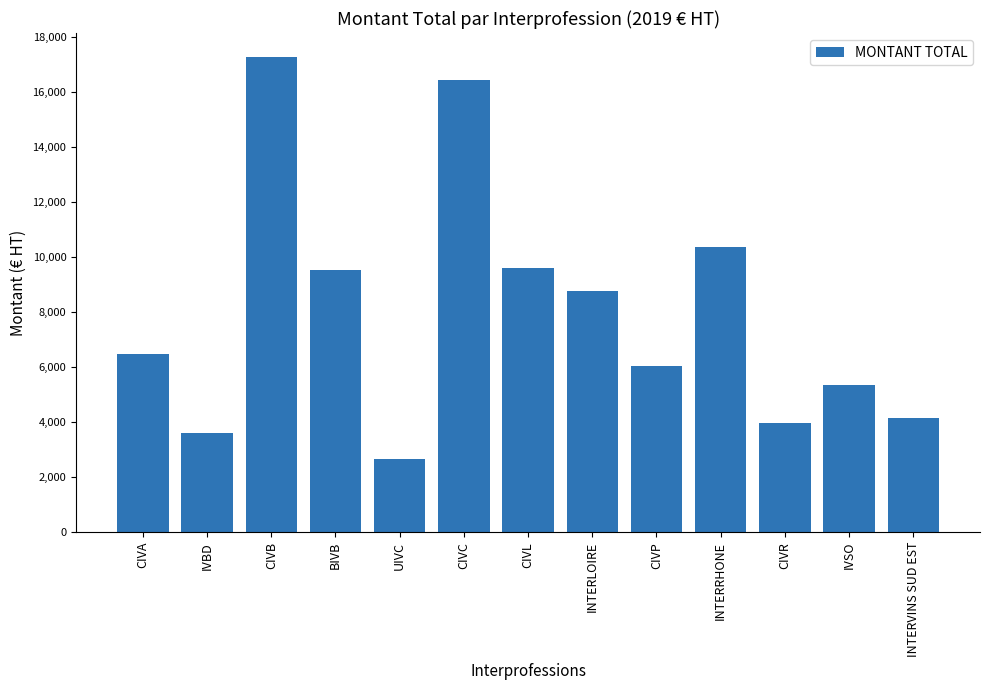

What is the change in value from CIVB to UIVC?

-14605.4